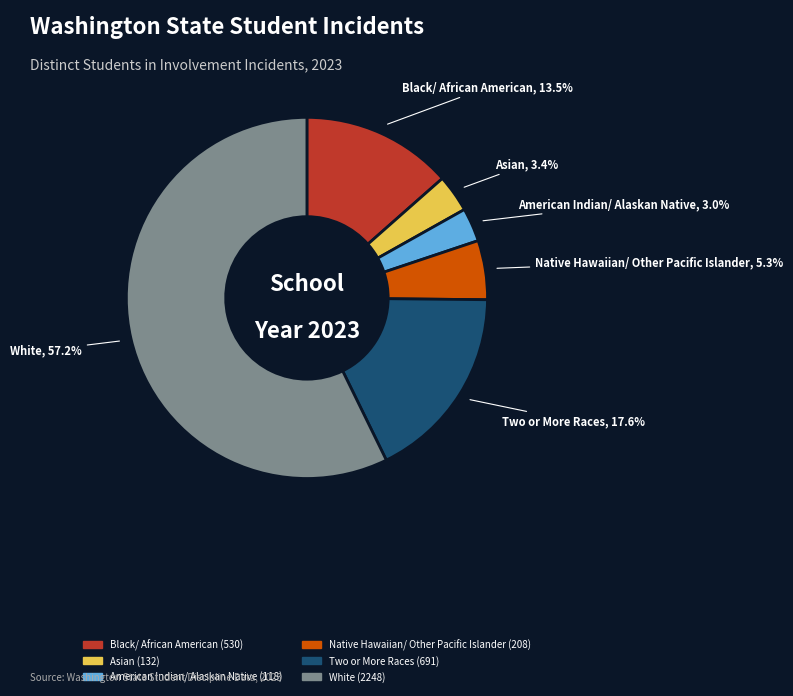

Approximately how many times larger is the value at American Indian/ Alaskan Native compared to Native Hawaiian/ Other Pacific Islander?

0.6